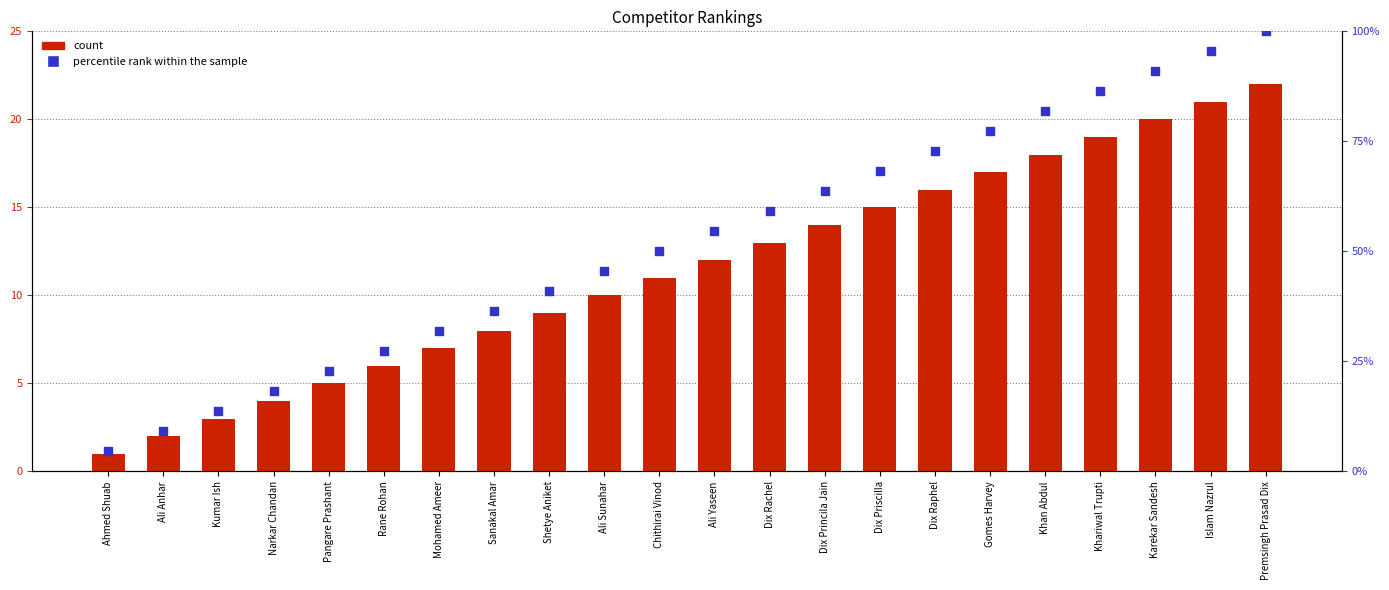

Which series contains the highest Y value?

percentile rank within the sample